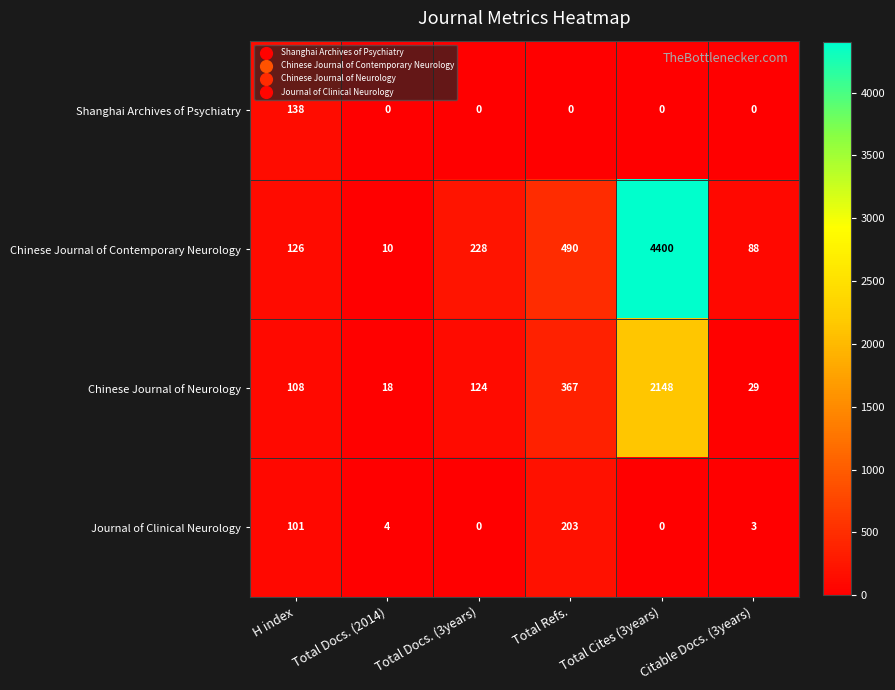

Rank the series at Total Refs. from lowest to highest value.

Shanghai Archives of Psychiatry, Journal of Clinical Neurology, Chinese Journal of Neurology, Chinese Journal of Contemporary Neurology